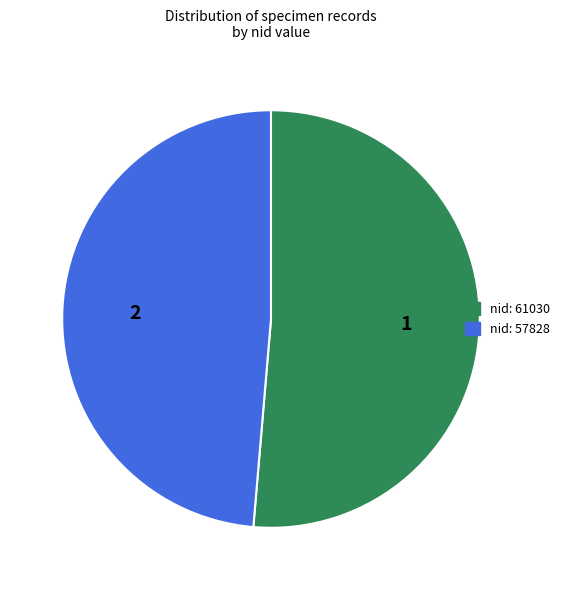

The nid: 57828 slice represents 35% of the pie. True or false?

False